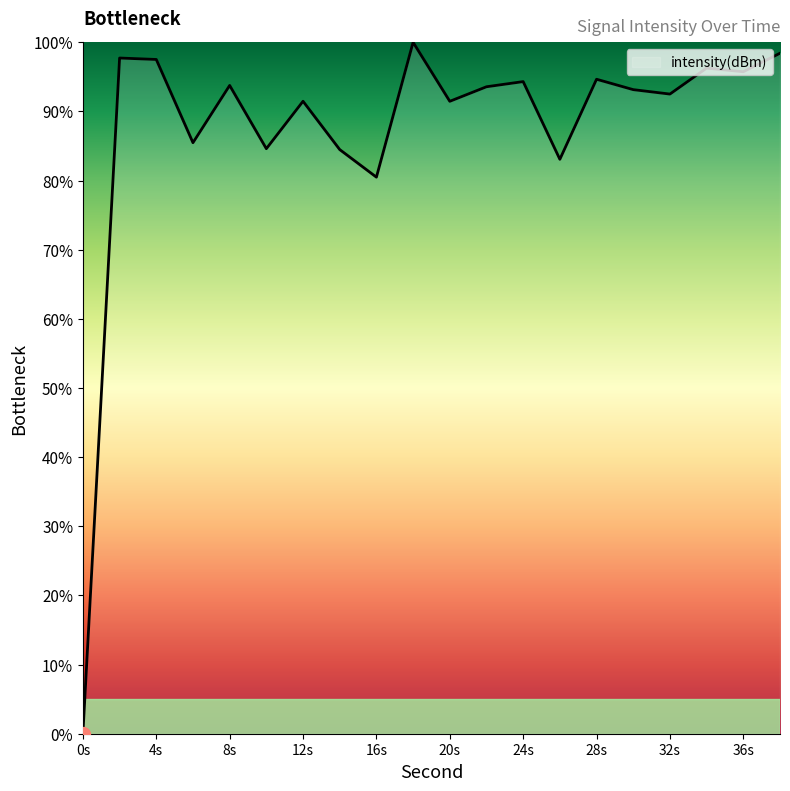

How many lines are shown in the chart?

1